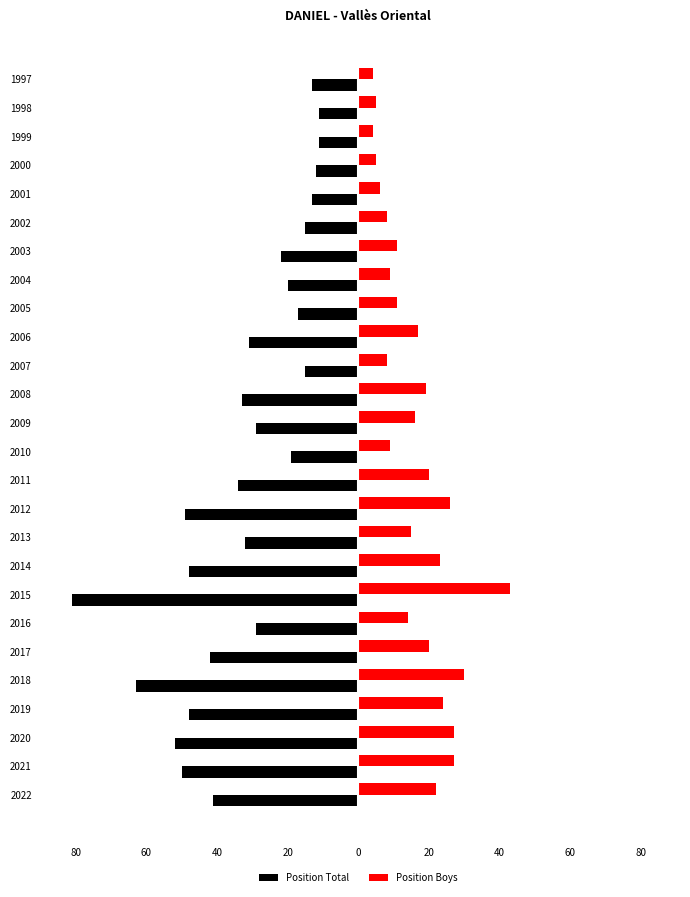

What are all the series names shown in the legend?

Position Total, Position Boys